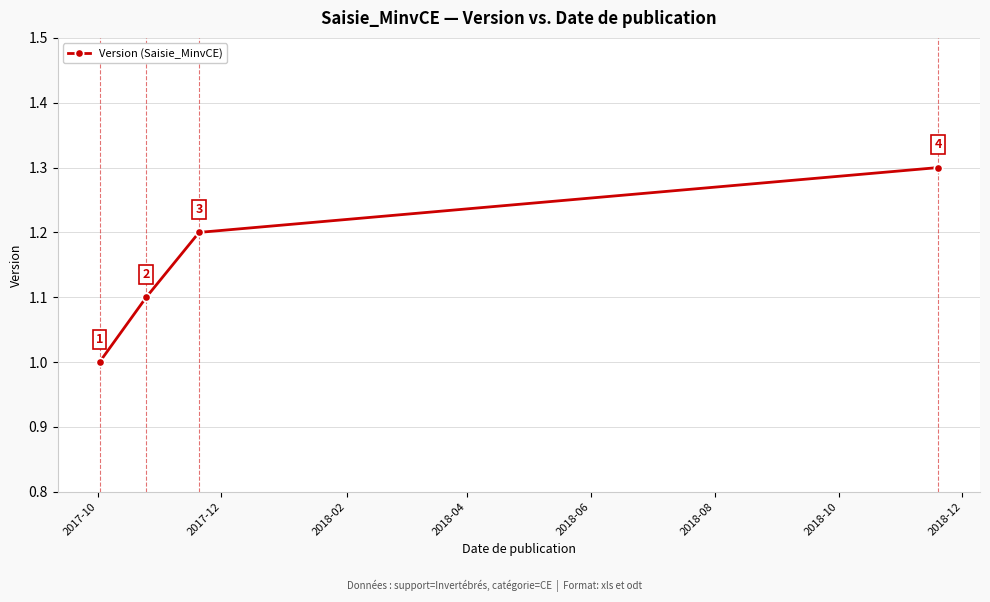

What is the smallest value displayed?

1.0